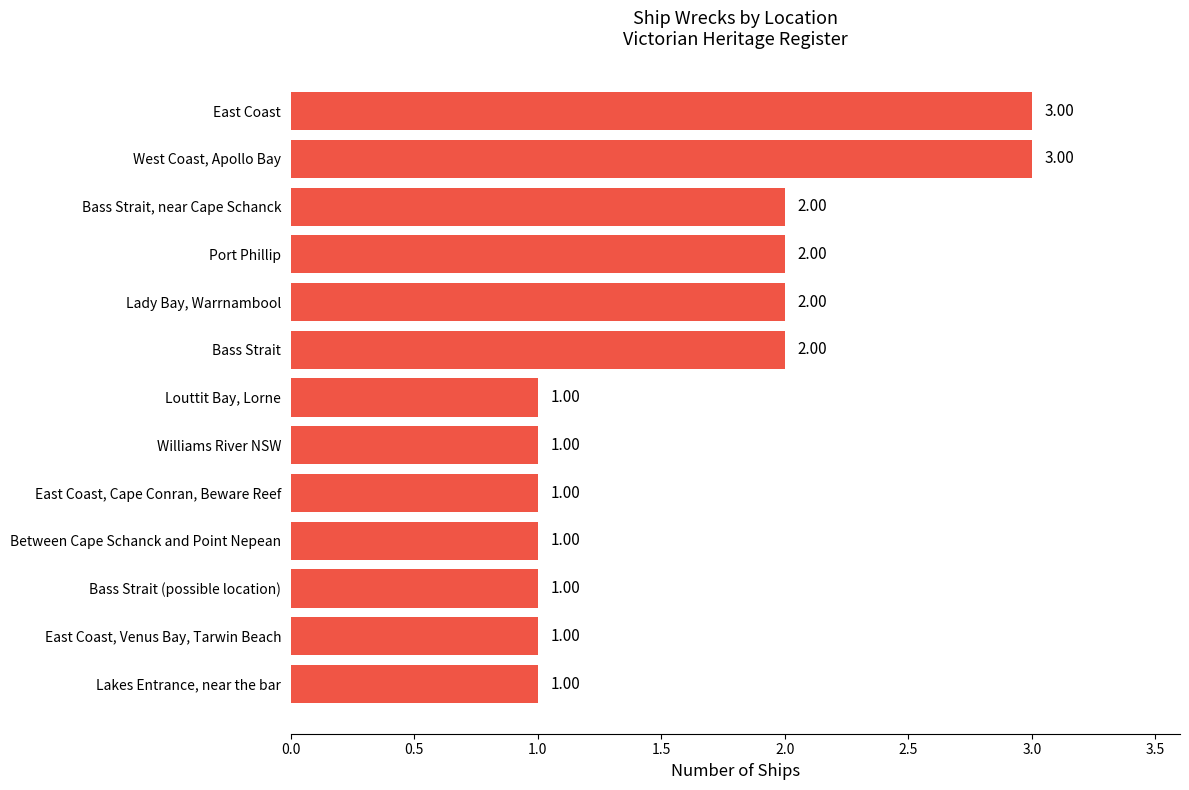

What is the sum of all values?

21